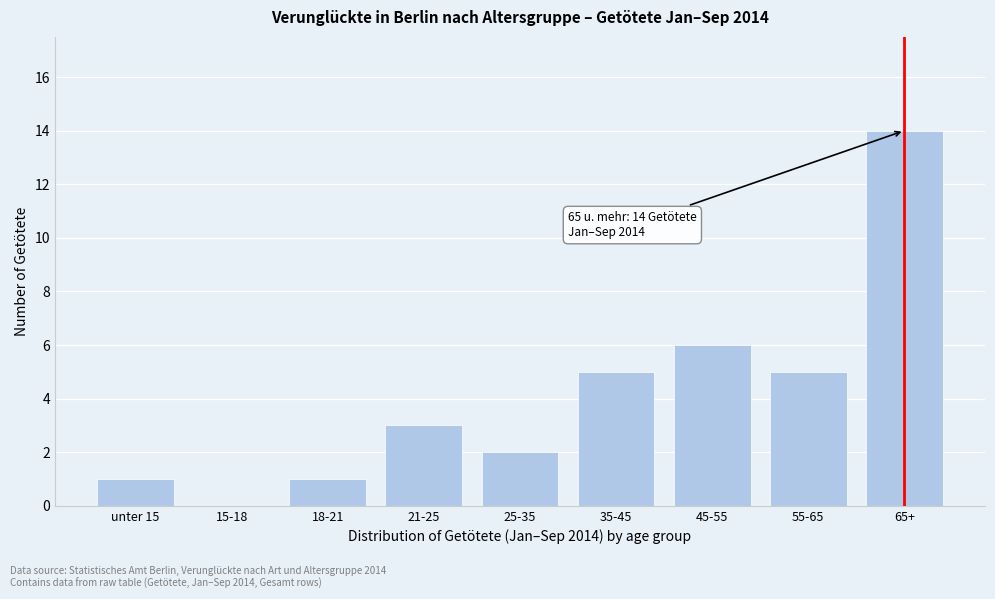

Reading left to right, list all the values displayed in this chart.

unter 15=1	15-18=0	18-21=1	21-25=3	25-35=2	35-45=5	45-55=6	55-65=5	65+=14